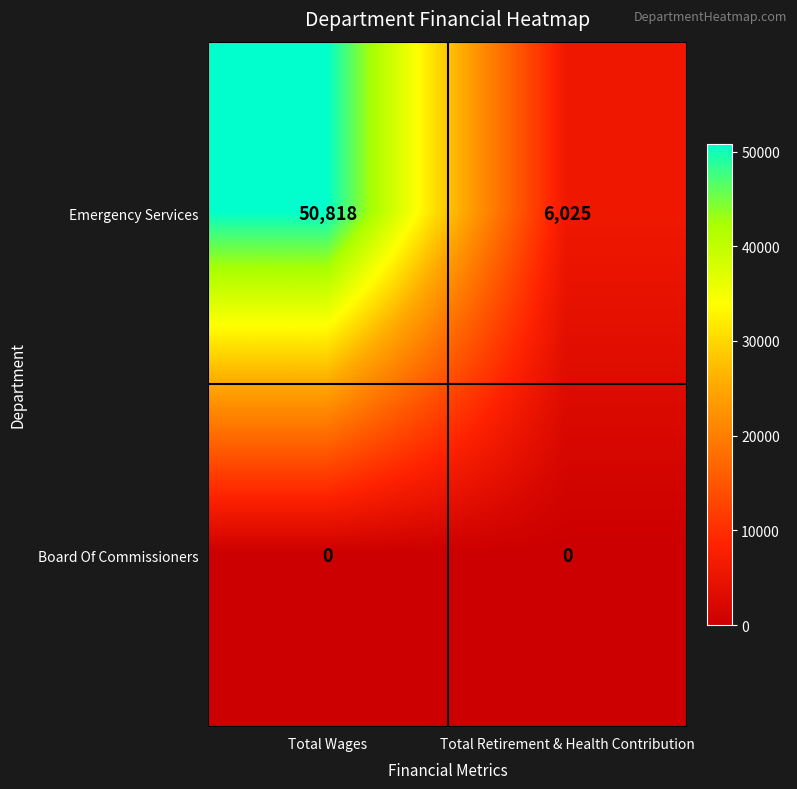

The Emergency Services series shows 29096 at Total Wages. True or false?

False